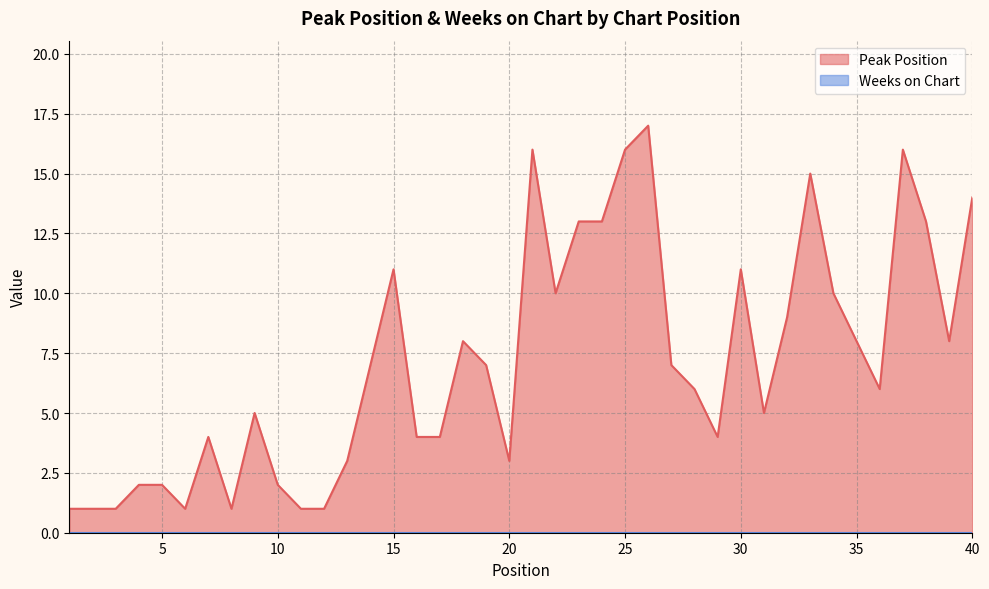

At which label does the data first exceed 7?

15